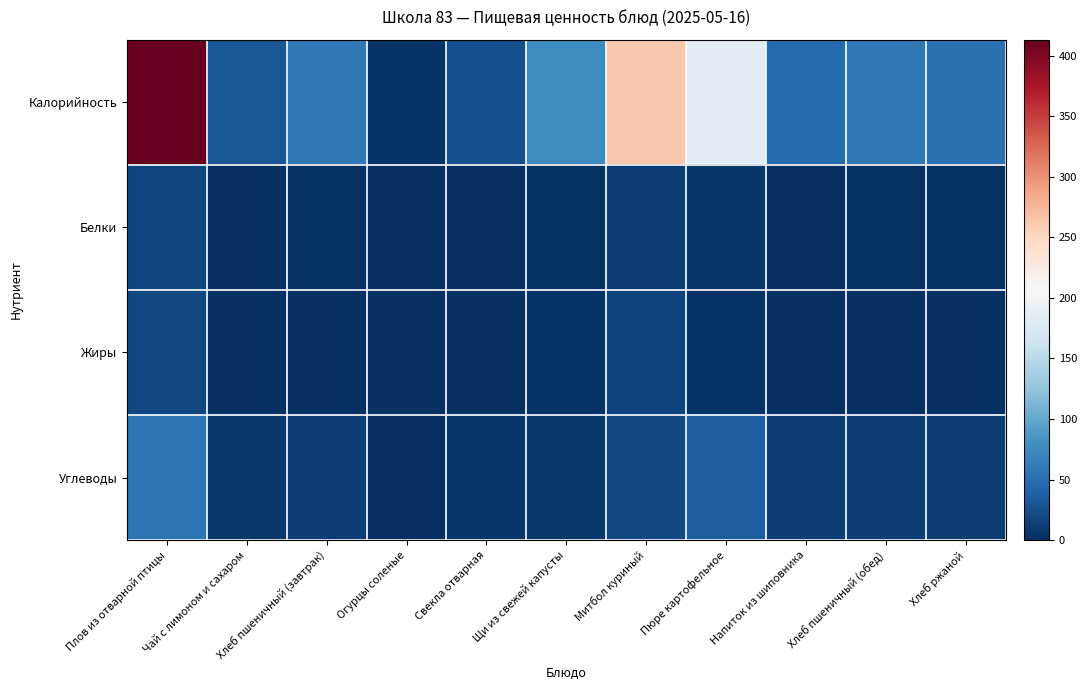

Reading left to right, what are all the values shown in this chart?

Калорийность: Плов из отварной птицы=413.3	Чай с лимоном и сахаром=29.8	Хлеб пшеничный (завтрак)=59.7	Огурцы соленые=3.9	Свекла отварная=25.2	Щи из свежей капусты=77.3	Митбол куриный=262.6	Пюре картофельное=182.7	Напиток из шиповника=48.3	Хлеб пшеничный (обед)=59.7	Хлеб ржаной=52.2
Белки: Плов из отварной птицы=16.6	Чай с лимоном и сахаром=0.2	Хлеб пшеничный (завтрак)=2.0	Огурцы соленые=0.2	Свекла отварная=0.9	Щи из свежей капусты=2.2	Митбол куриный=11.4	Пюре картофельное=6.3	Напиток из шиповника=0.3	Хлеб пшеничный (обед)=2.0	Хлеб ржаной=2.0
Жиры: Плов из отварной птицы=18.9	Чай с лимоном и сахаром=0.0	Хлеб пшеничный (завтрак)=0.3	Огурцы соленые=0.0	Свекла отварная=0.1	Щи из свежей капусты=4.2	Митбол куриный=14.9	Пюре картофельное=4.5	Напиток из шиповника=0.1	Хлеб пшеничный (обед)=0.3	Хлеб ржаной=0.4
Углеводы: Плов из отварной птицы=55.1	Чай с лимоном и сахаром=7.1	Хлеб пшеничный (завтрак)=11.4	Огурцы соленые=0.5	Свекла отварная=5.3	Щи из свежей капусты=7.4	Митбол куриный=19.9	Пюре картофельное=36.0	Напиток из шиповника=11.5	Хлеб пшеничный (обед)=11.4	Хлеб ржаной=10.0